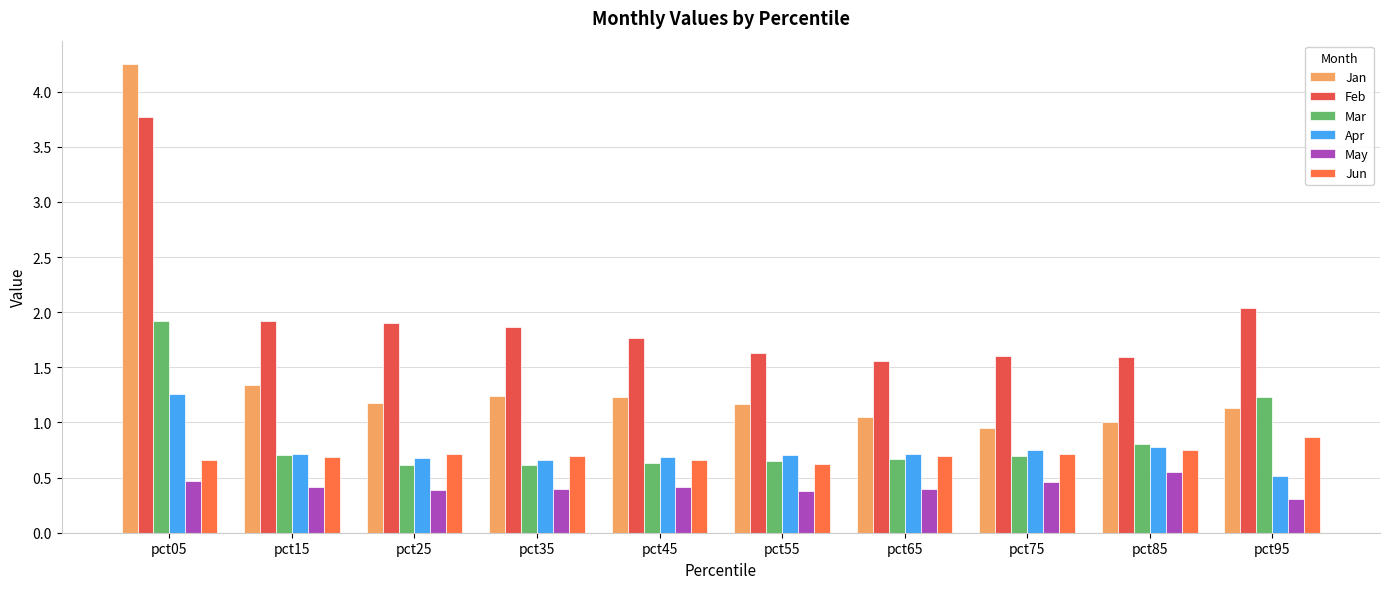

Which category has the lowest value across all series?

pct95